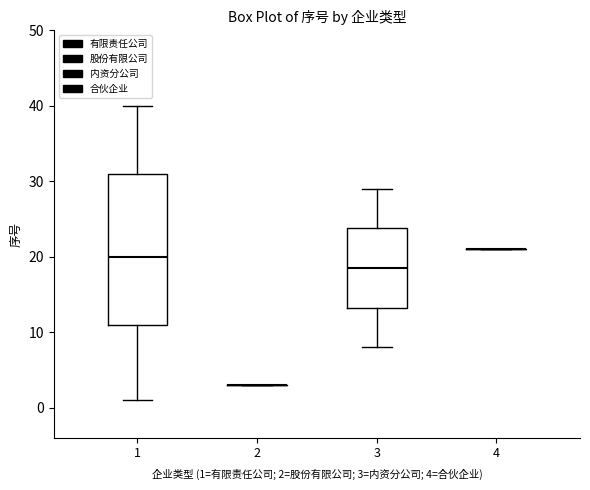

Which box is the tallest, from its lower edge to its upper edge?

1